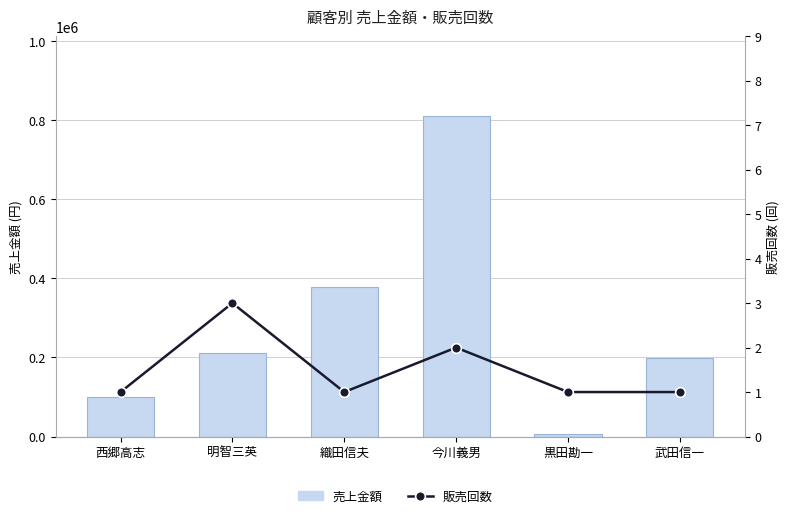

What are all the series names shown in the legend?

売上金額, 販売回数